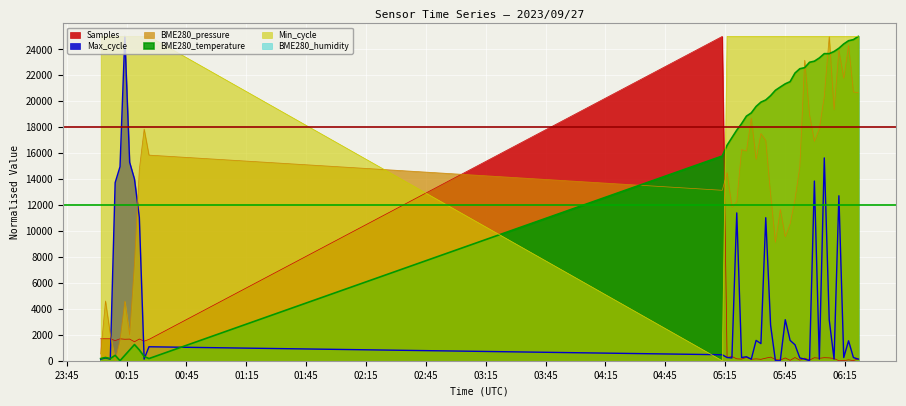

At which label is BME280_pressure closest to 12500?

2023/09/27 05:50:04